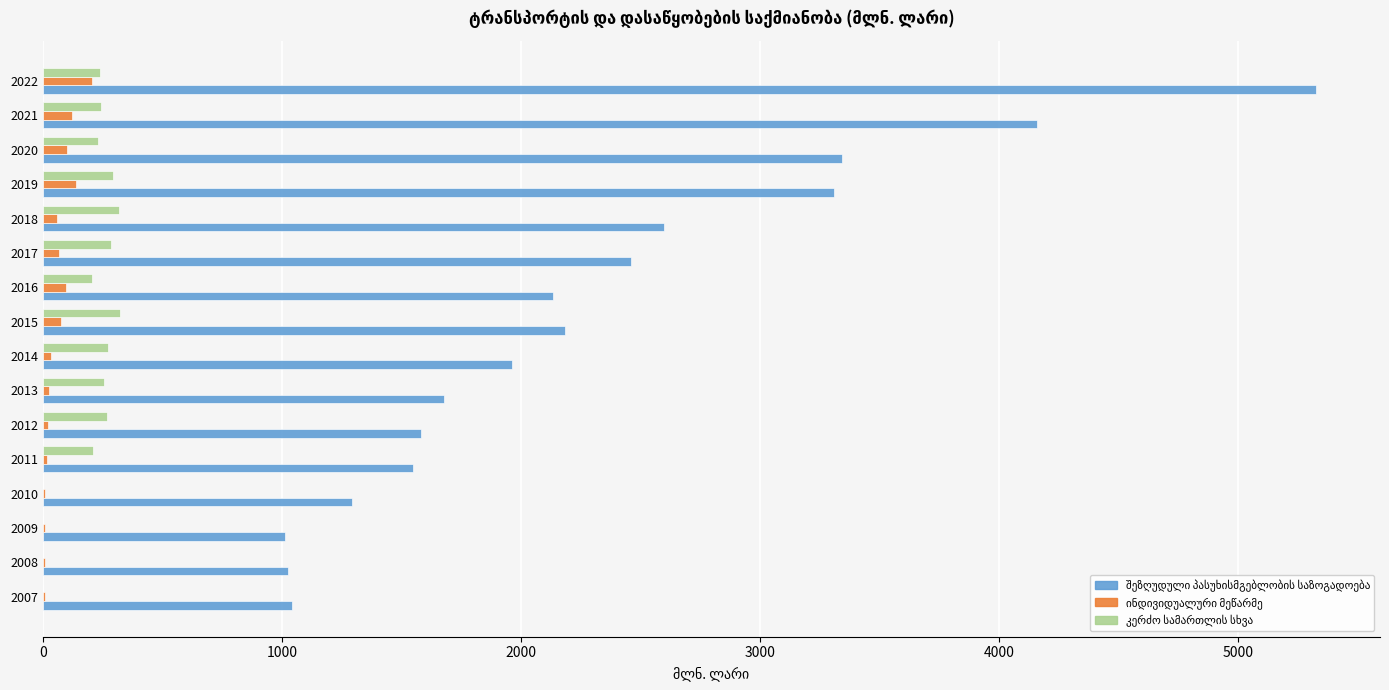

How many data points does each series have?

16